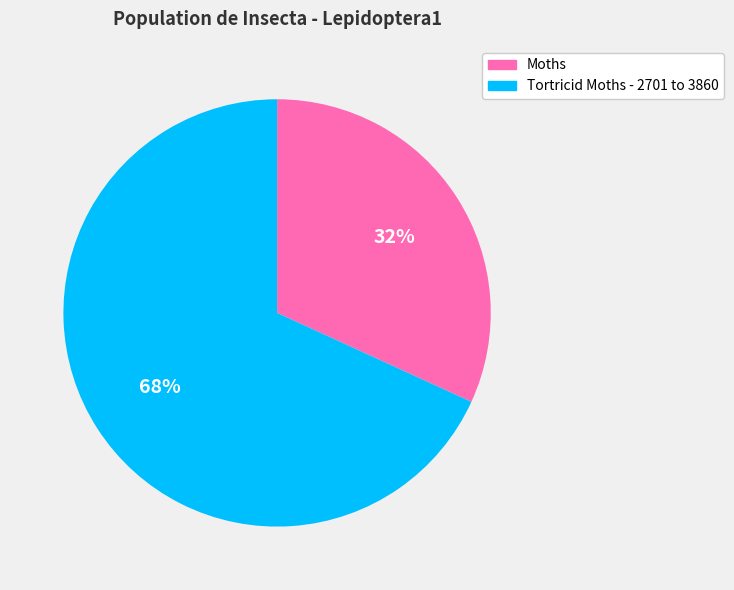

Which slice is the largest?

Tortricid Moths - 2701 to 3860